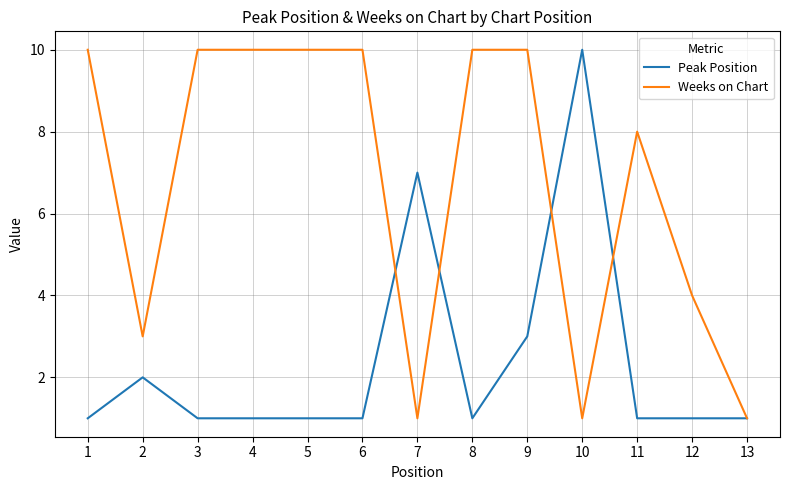

Reading left to right, list all the values displayed in this chart.

Peak Position: 1	2	1	1	1	1	7	1	3	10	1	1	1
Weeks on Chart: 10	3	10	10	10	10	1	10	10	1	8	4	1